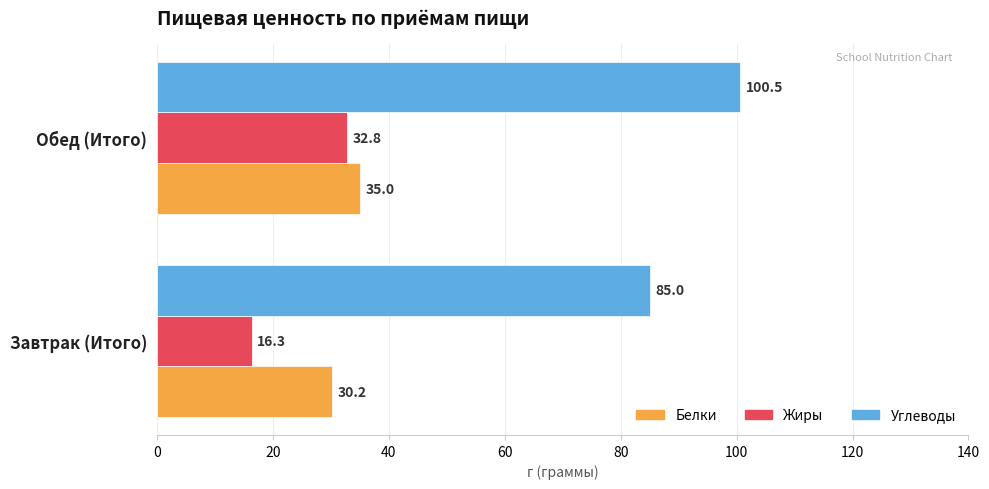

Which series has the largest range (max minus min)?

Жиры